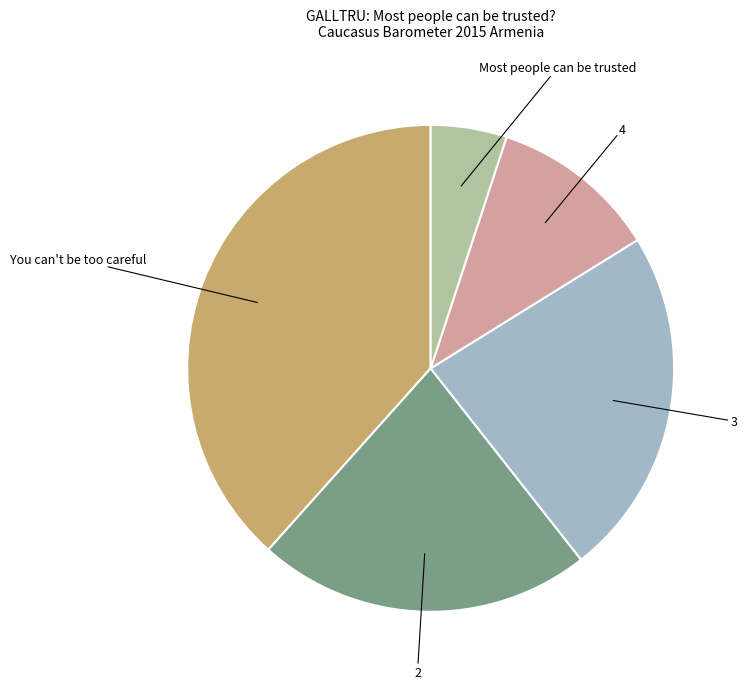

What is the smallest slice in the pie chart?

Most people can be trusted